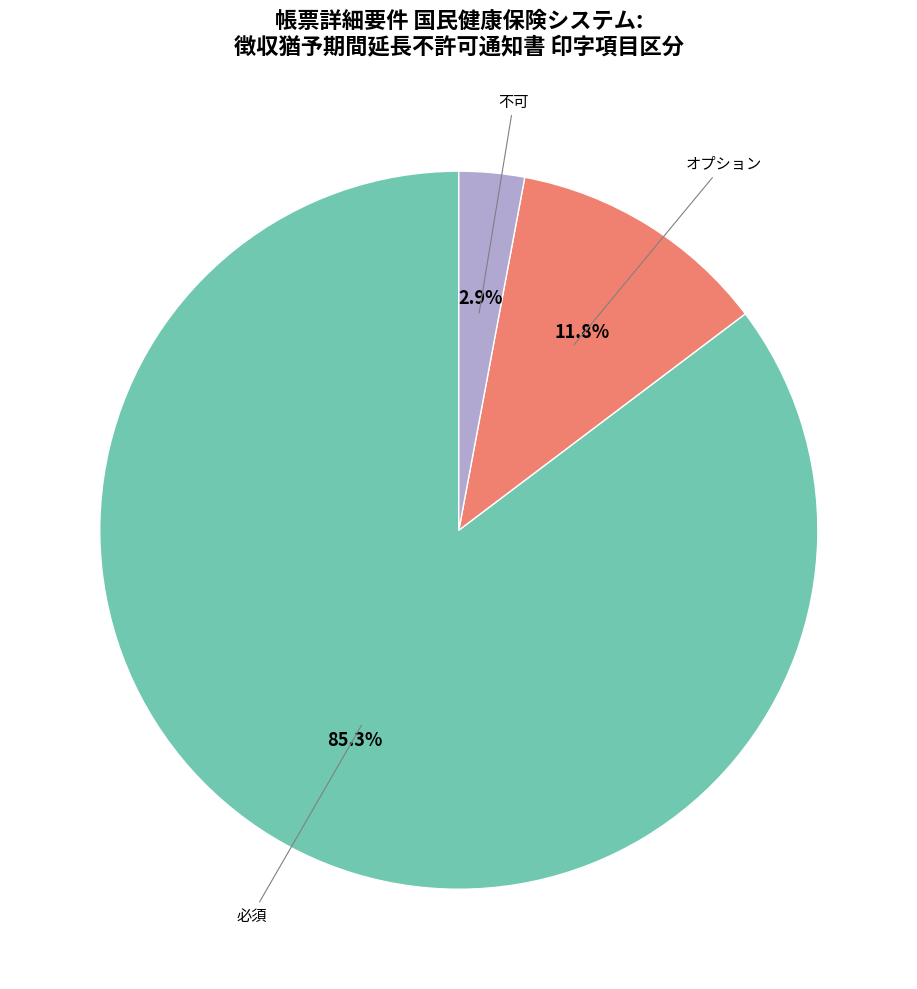

Is there a majority slice in this chart?

Yes